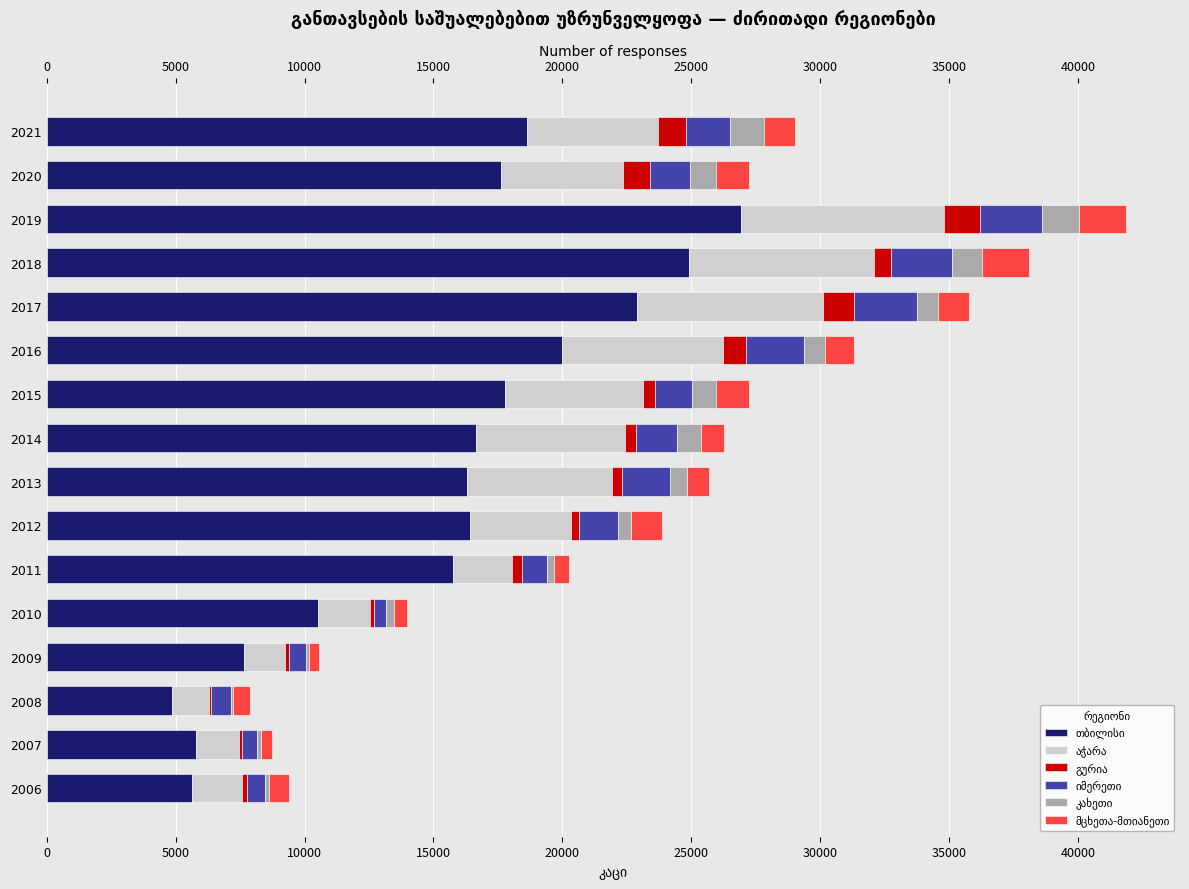

What value does the გურია series have at 2009?

165